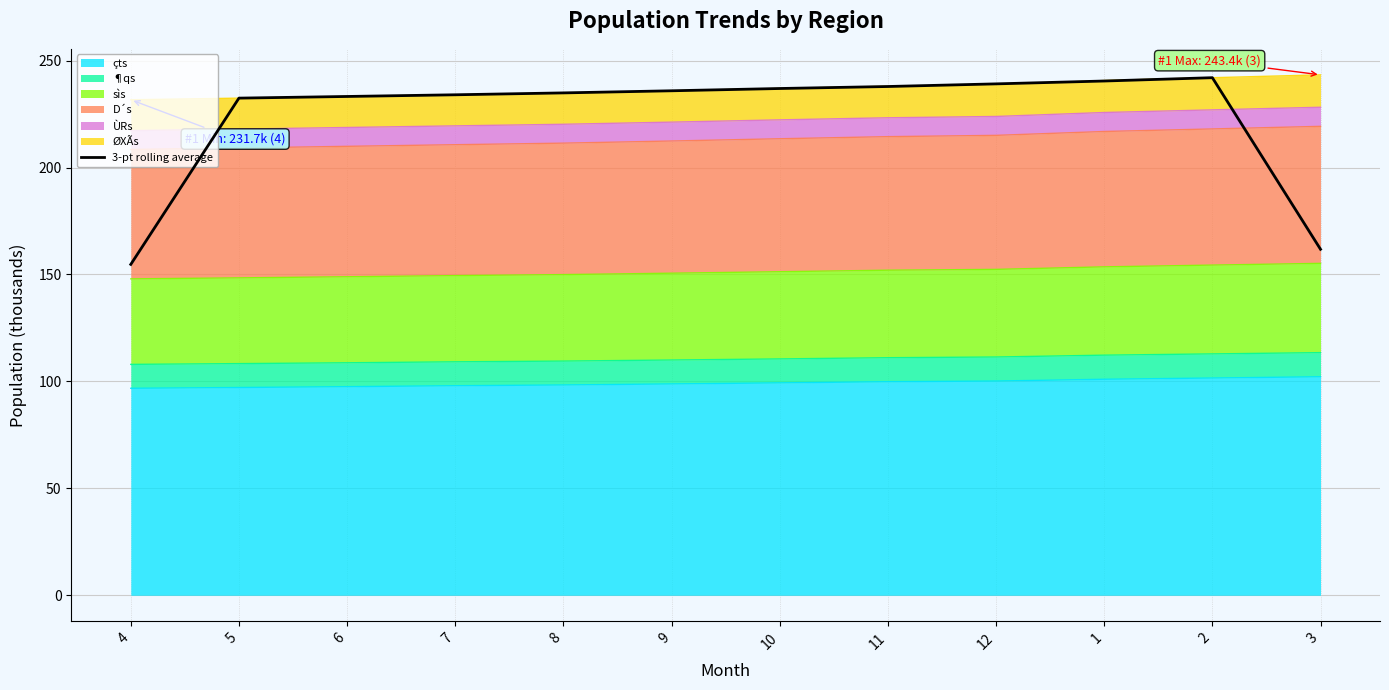

Reading left to right, what are all the values shown in this chart?

154.7	232.5	233.2	234.0	234.9	235.9	237.0	237.9	239.1	240.5	242.0	161.8